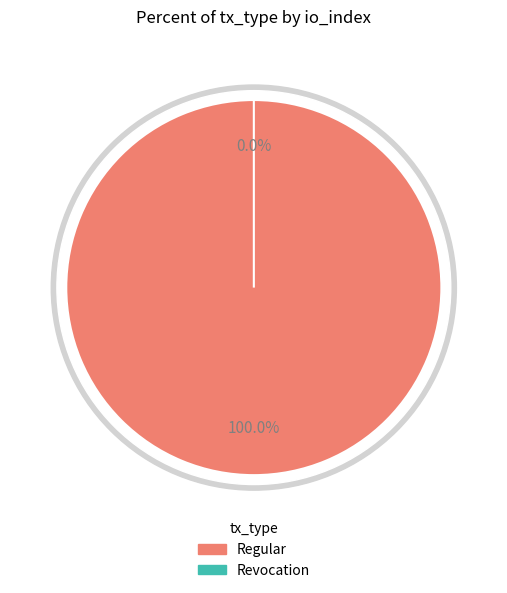

What is the total percentage of Revocation and Regular?

100.0%